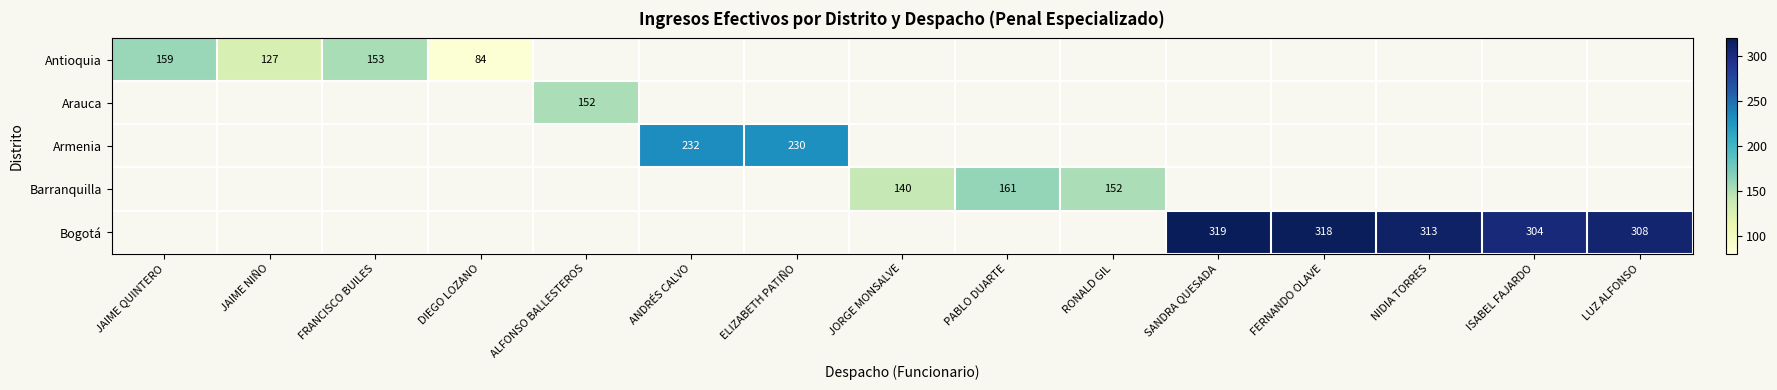

The value of Barranquilla at RONALD GIL is 152. True or false?

True